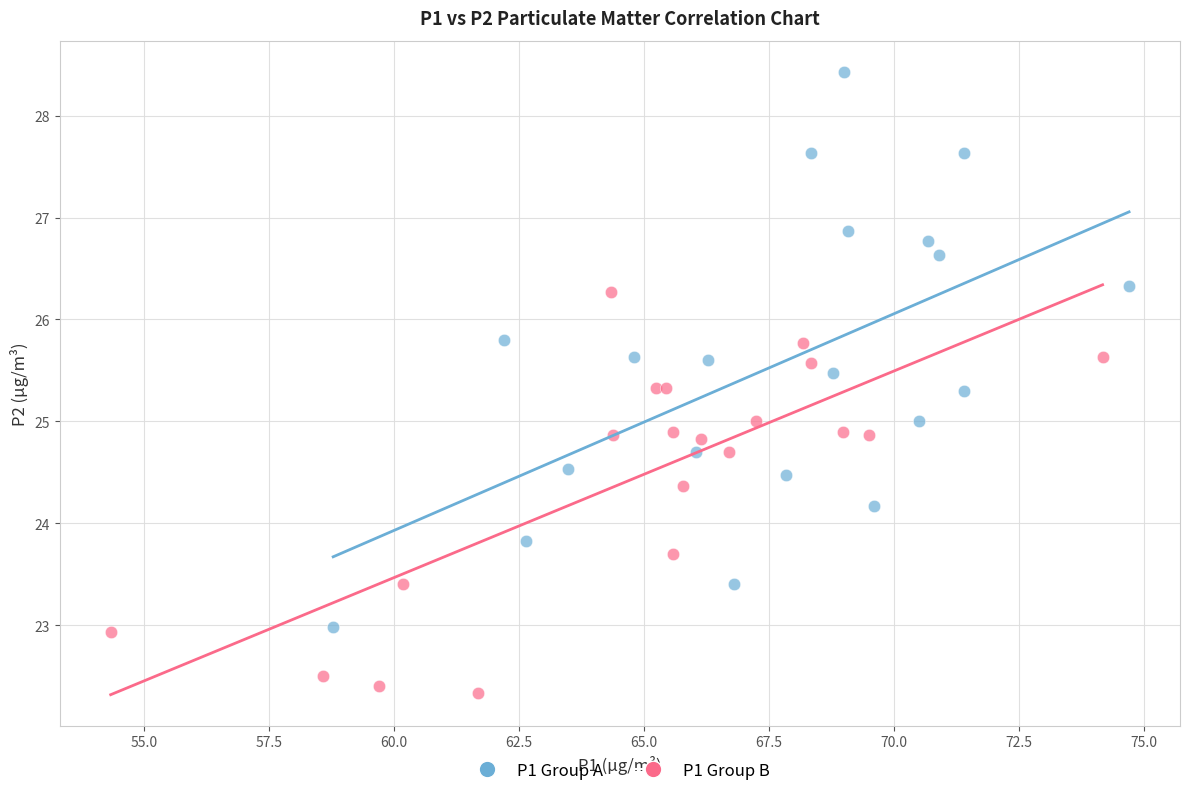

Which series reaches the minimum Y coordinate?

P1 Group B